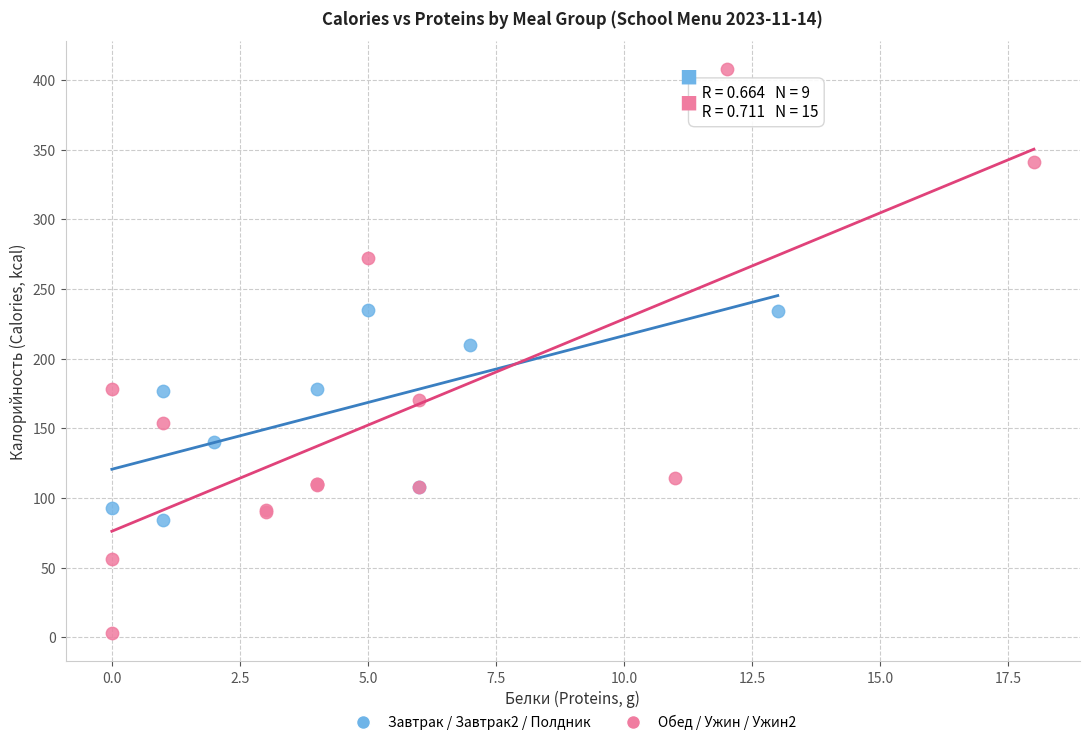

Which series has the largest Y range (max minus min)?

Обед / Ужин / Ужин2